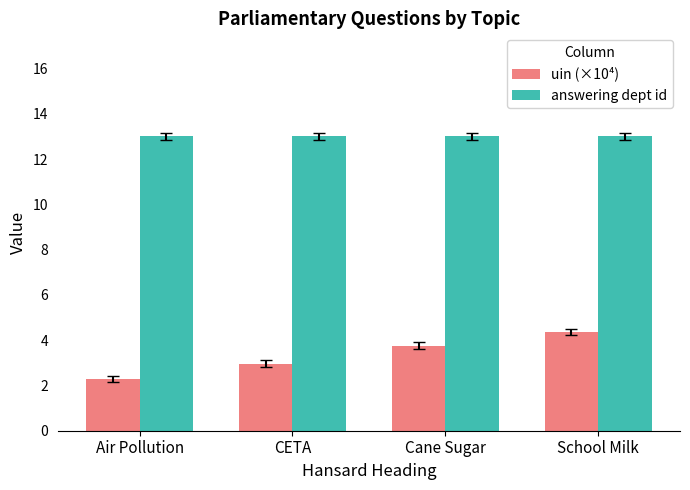

Reading right to left, list all the values displayed in this chart.

uin (×10⁴): School Milk=4.4	Cane Sugar=3.8	CETA=3.0	Air Pollution=2.3
answering dept id: School Milk=13.0	Cane Sugar=13.0	CETA=13.0	Air Pollution=13.0